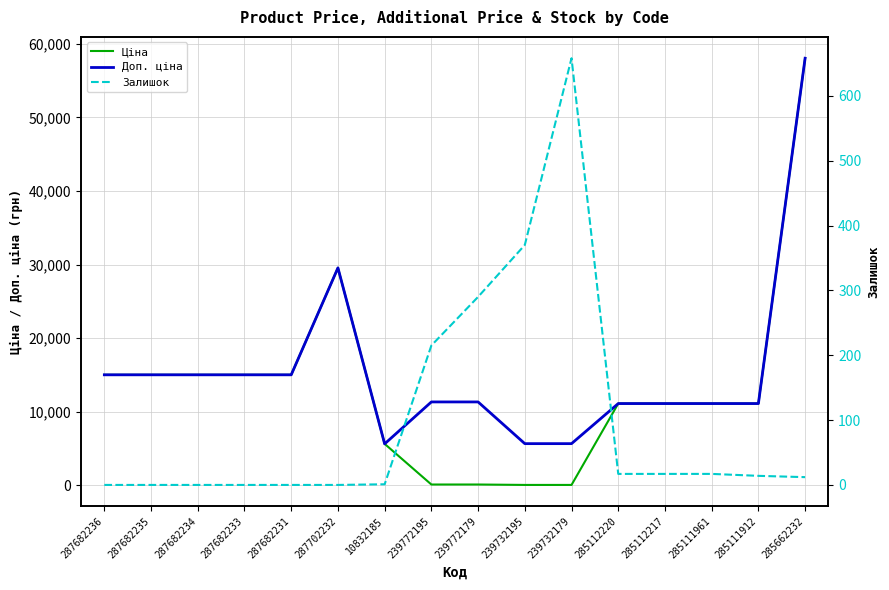

Reading right to left, extract all data points from this chart.

Ціна: 58037.0	11113.6	11113.6	11113.6	11113.6	56.7	56.7	113.3	113.3	5636.0	29548.9	15019.2	15019.2	15019.2	15019.2	15019.2
Доп. ціна: 58037.0	11113.6	11113.6	11113.6	11113.6	5667.0	5667.0	11334.0	11334.0	5636.0	29548.9	15019.2	15019.2	15019.2	15019.2	15019.2
Залишок: 12.0	14.0	17.0	17.0	17.0	658.0	370.0	290.0	215.0	1.0	0.0	0.0	0.0	0.0	0.0	0.0